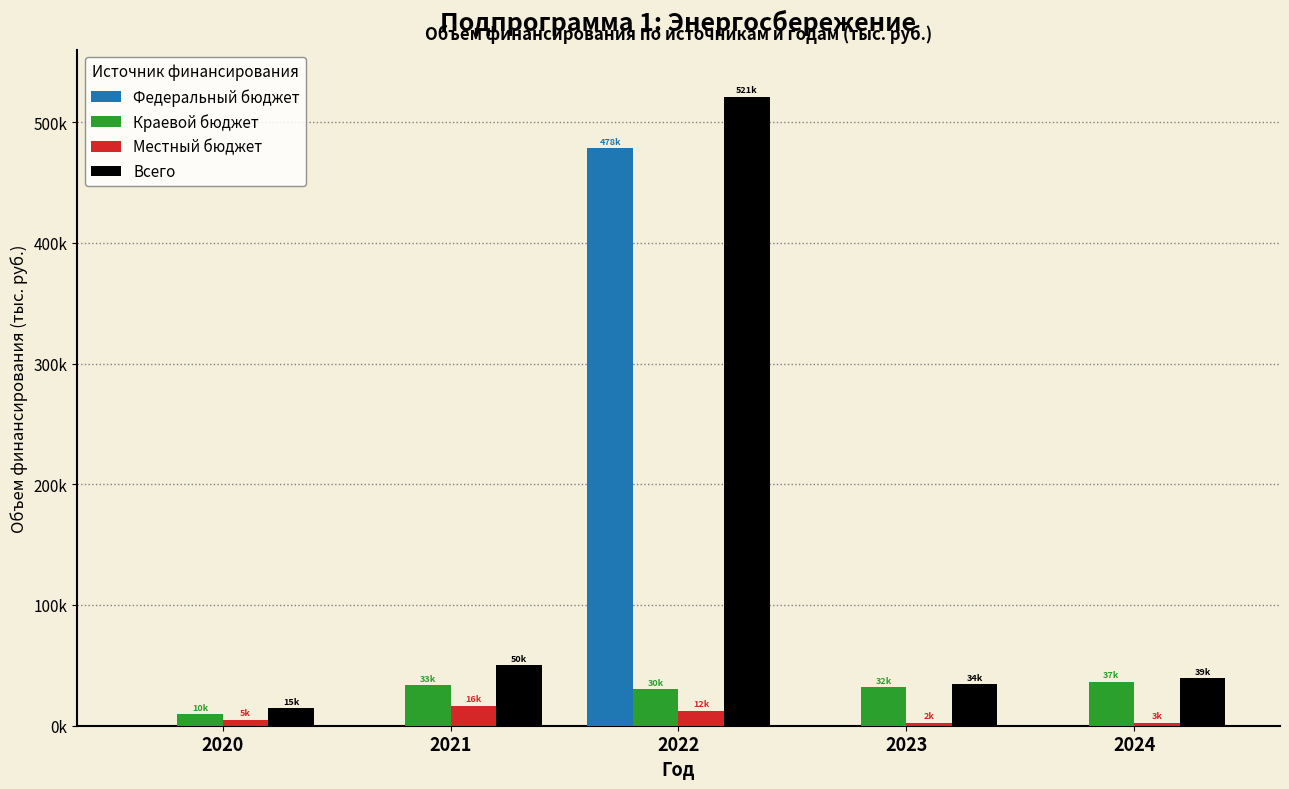

What are all the series names shown in the legend?

Федеральный бюджет, Краевой бюджет, Местный бюджет, Всего